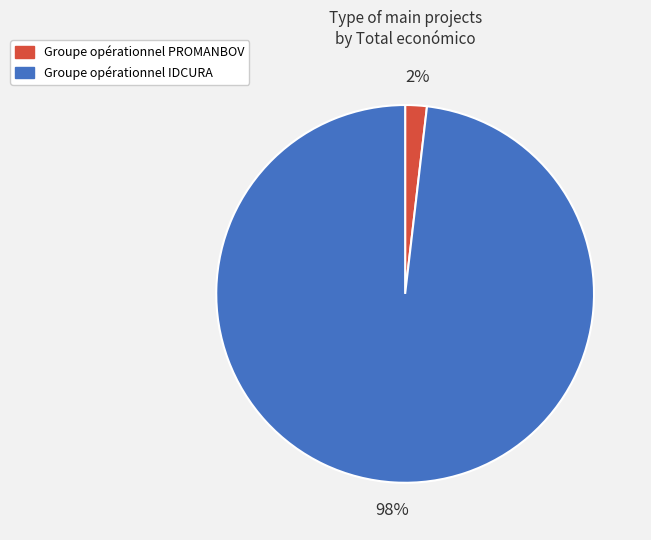

To the nearest percent, what is the difference between the Groupe opérationnel PROMANBOV and Groupe opérationnel IDCURA slice percentages?

96%